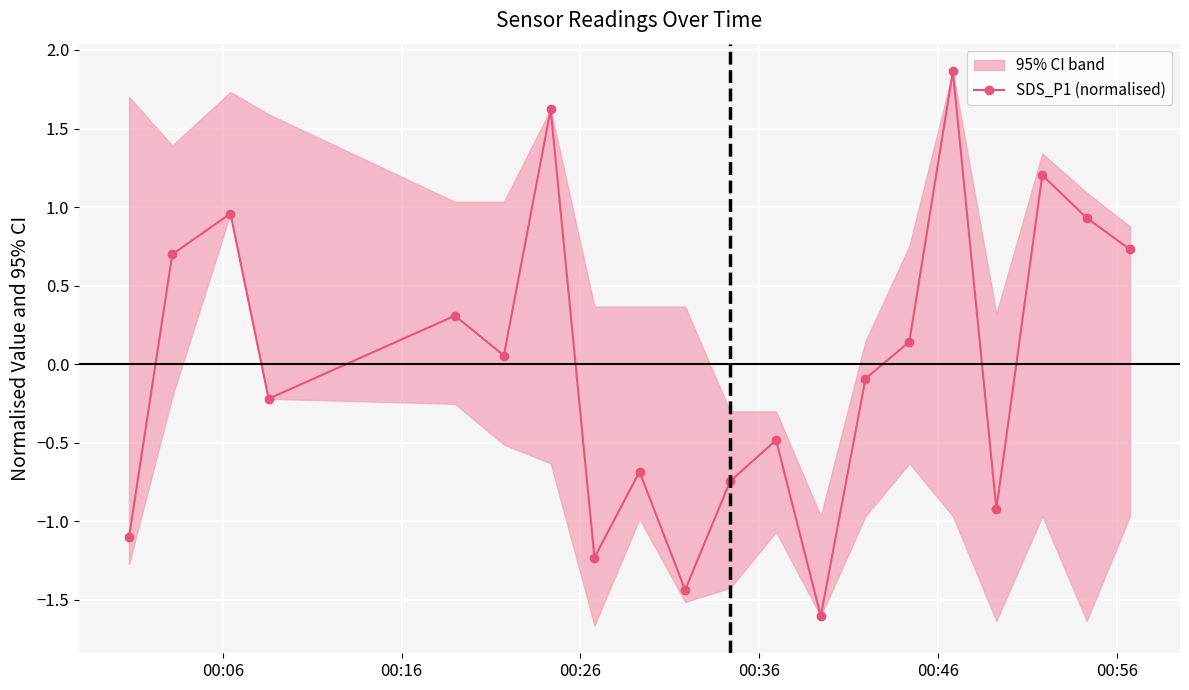

What is the value of the 9th point from the left?

-0.7